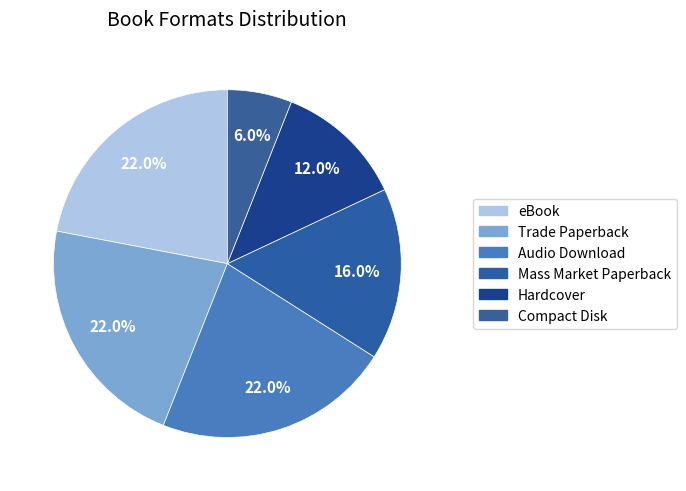

What is the smallest slice in the pie chart?

Compact Disk